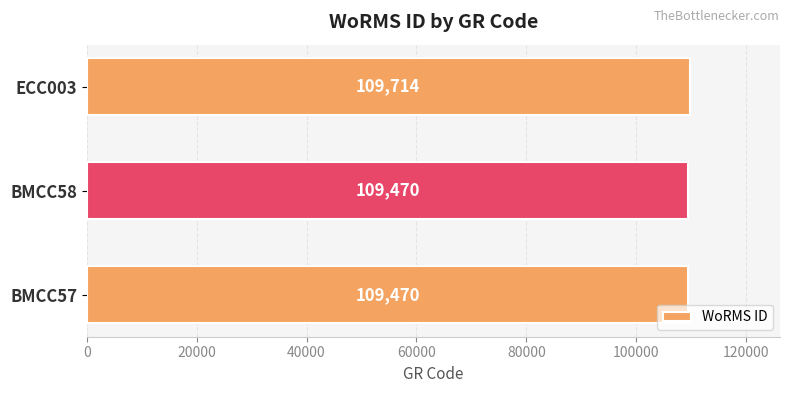

The chart shows a value of 28092 at BMCC58. True or false?

False